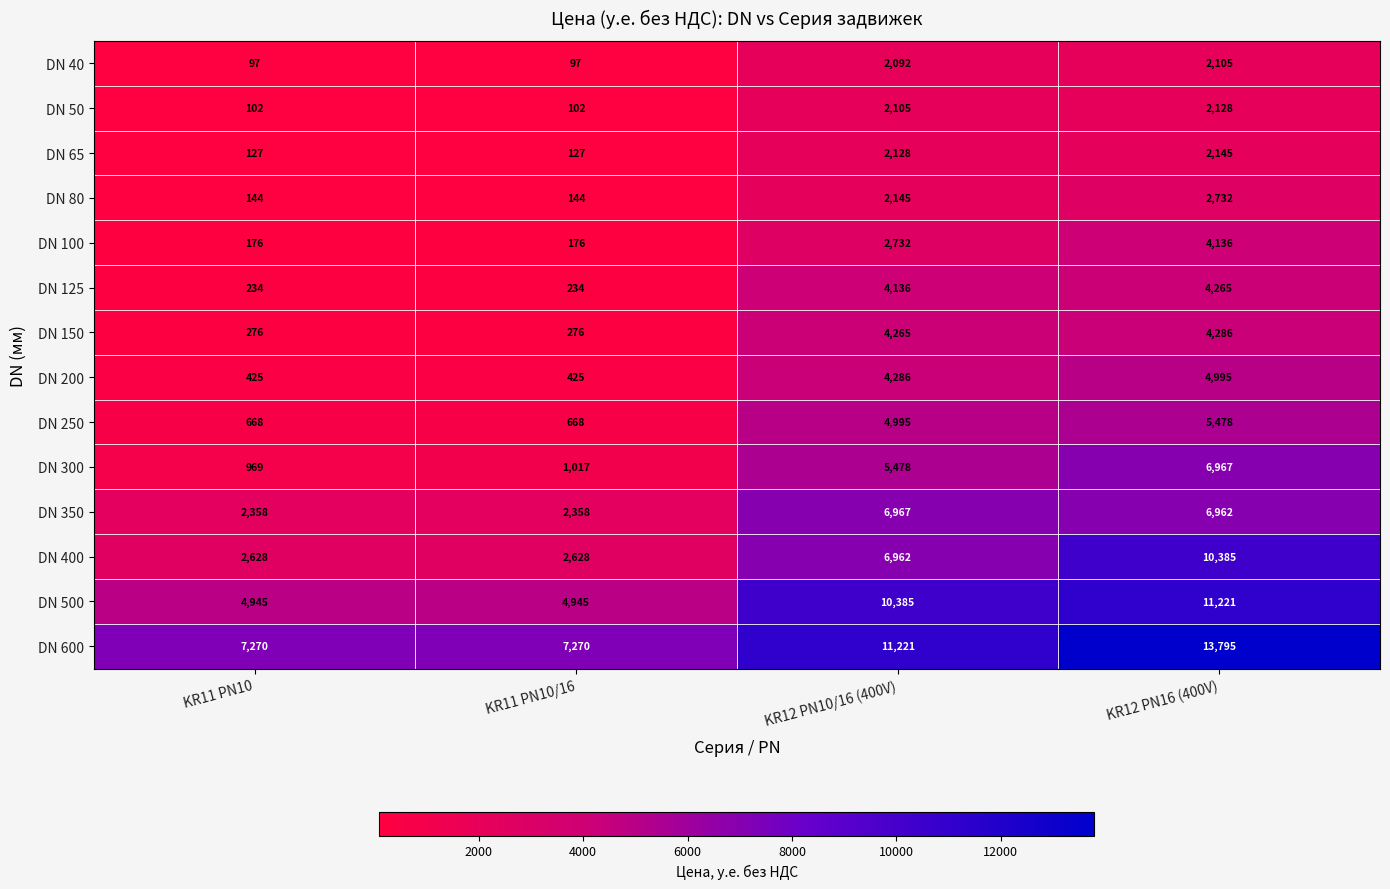

At which category is the sum across all series the highest?

KR12 PN16 (400V)